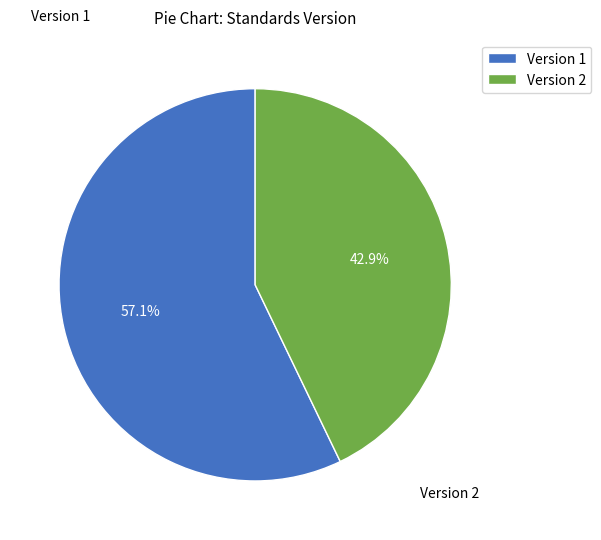

Is there any slice that represents more than half of the pie?

Yes